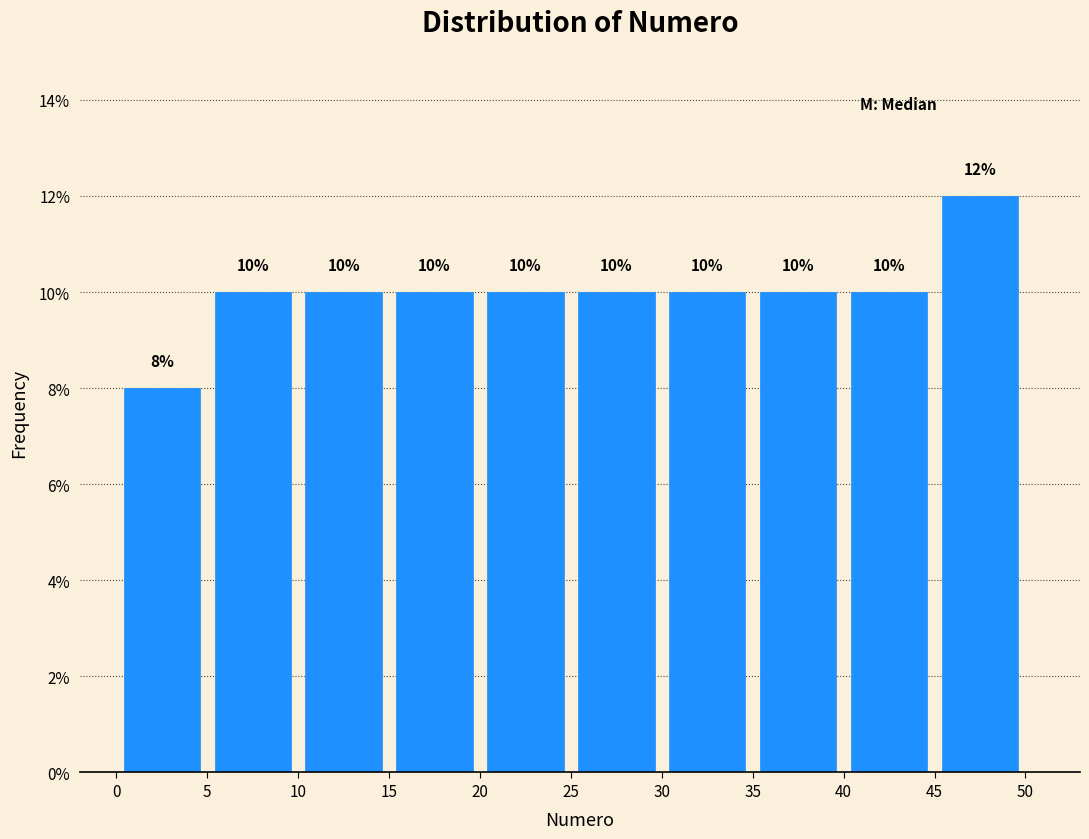

Which range on the x-axis has the tallest bar?

45 to 50